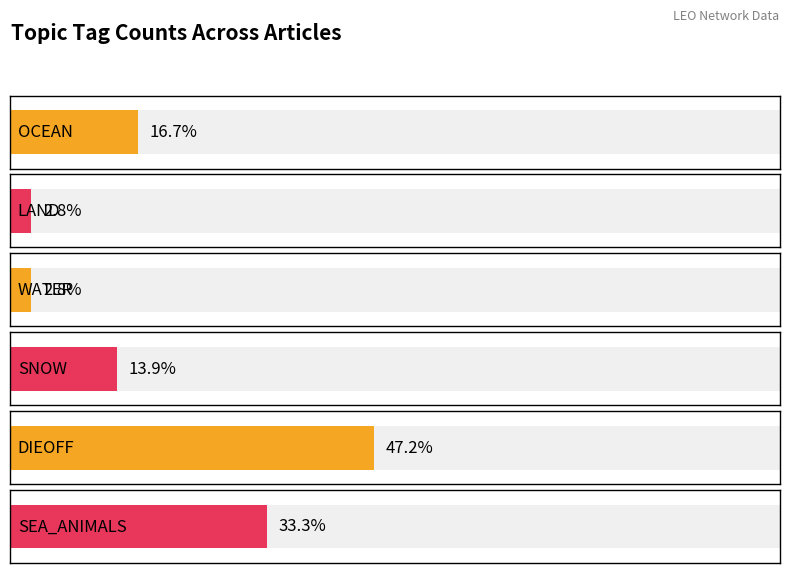

The OCEAN series shows 0 at 23. True or false?

False